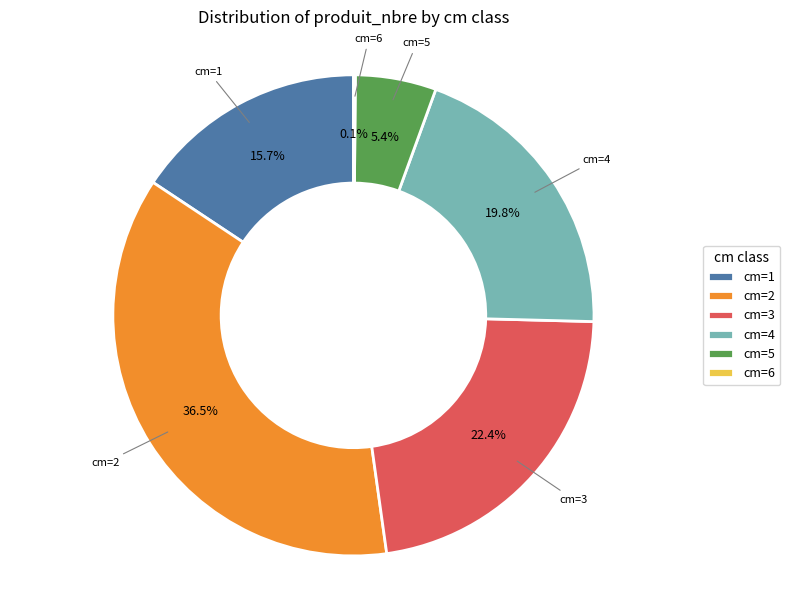

Which slice is the largest?

cm=2